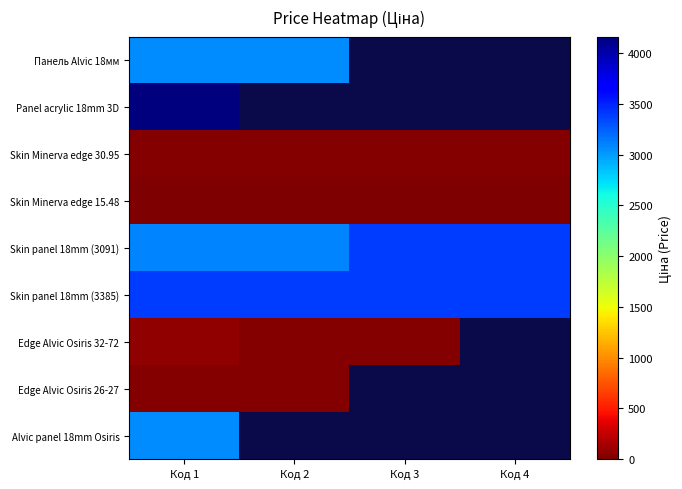

Rank the categories by Alvic panel 18mm Osiris value from highest to lowest.

Код 1, Код 2, Код 3, Код 4